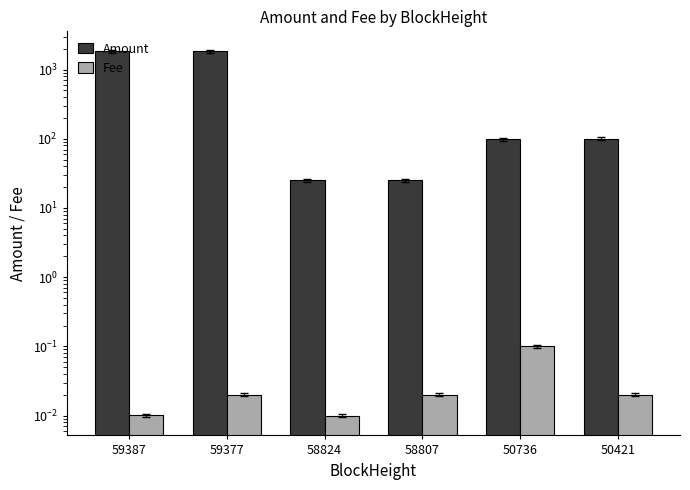

How many series are shown in this chart?

2